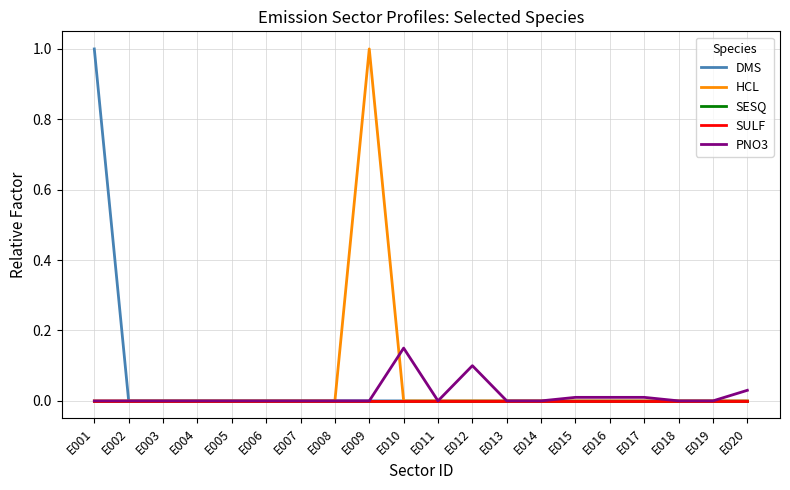

True or false: SULF and PNO3 cross at least once.

False